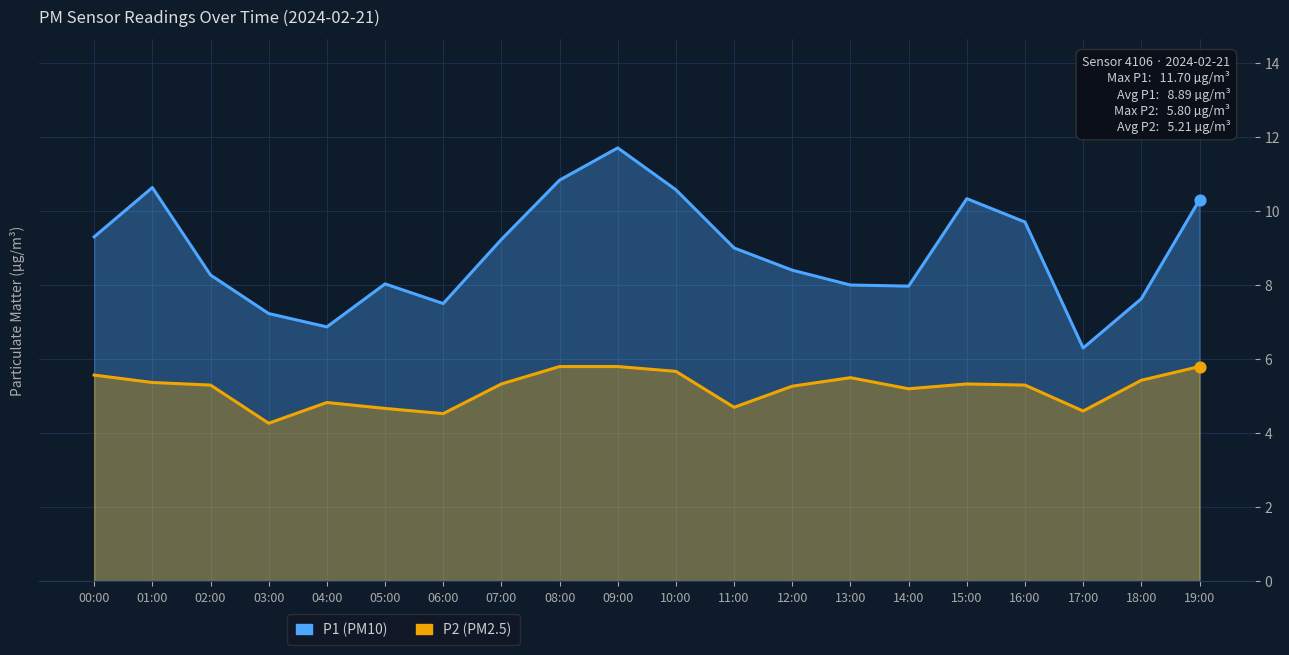

Is the value of P1 (PM10) at 04:00 greater than the value of P2 (PM2.5) at 17:00?

Yes